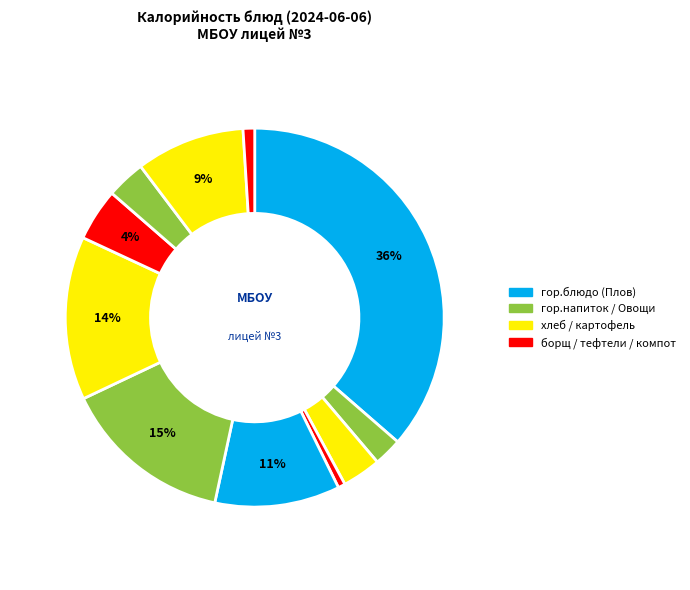

How many segments does this pie chart have?

11